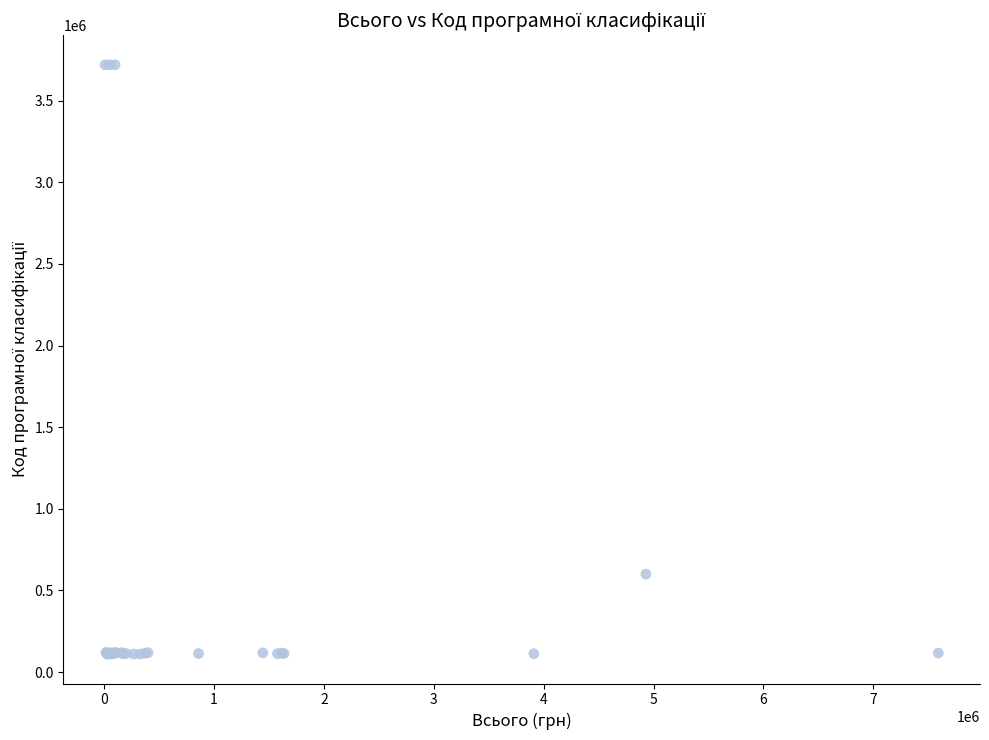

What Y value in the scatter plot is closest to 1914990?

600000